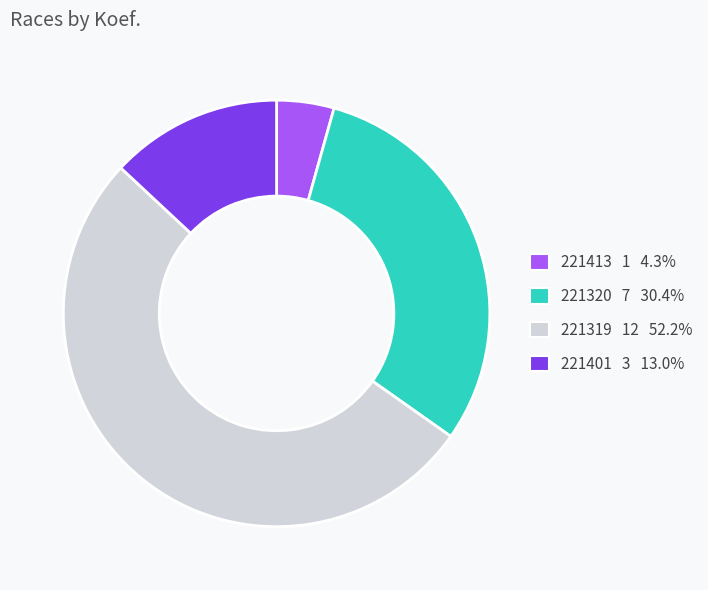

Is the sum of 221401 and 221320 greater than half?

No